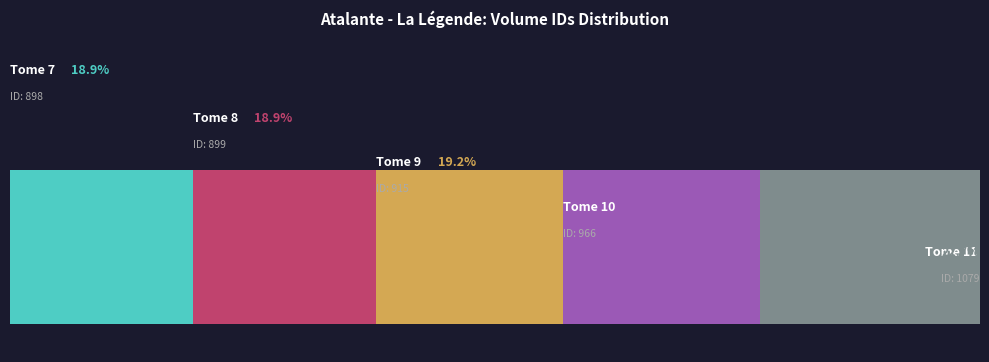

What is the sum of the id values at Tome 10 and Tome 8?

1865